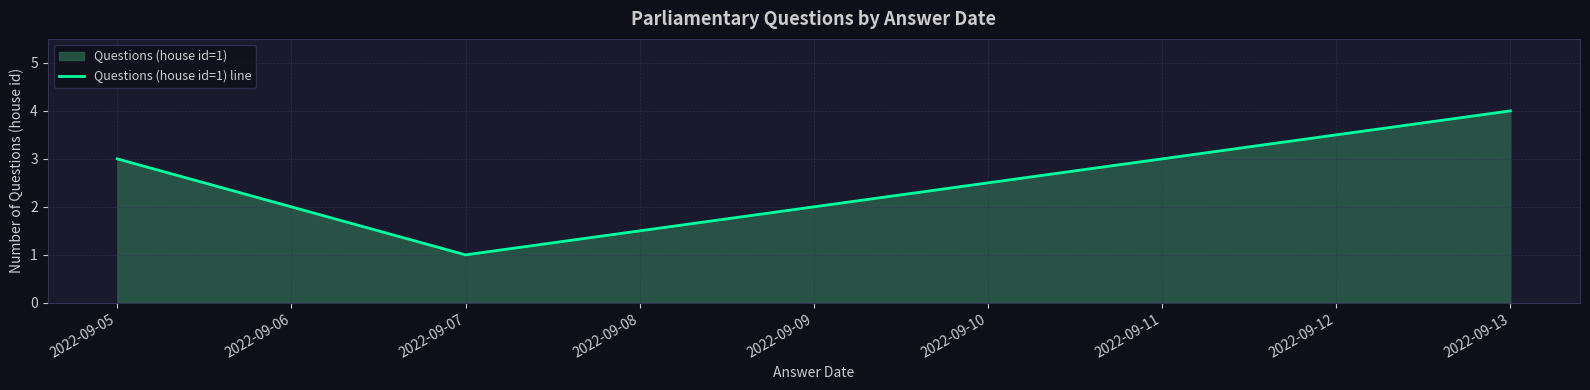

True or false: the data has more than 0 interior local peaks.

False